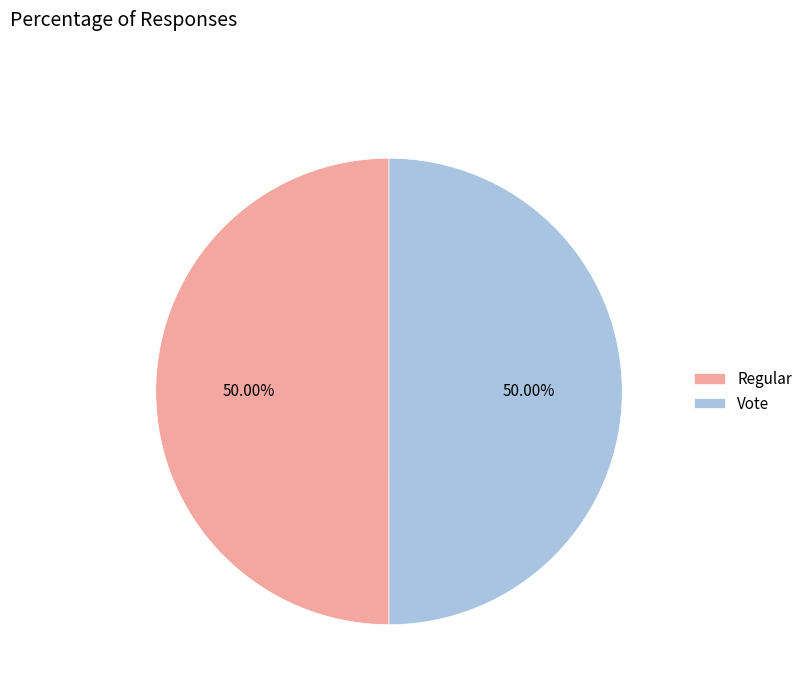

Approximately how many times larger is the value at Vote compared to Regular?

1.0